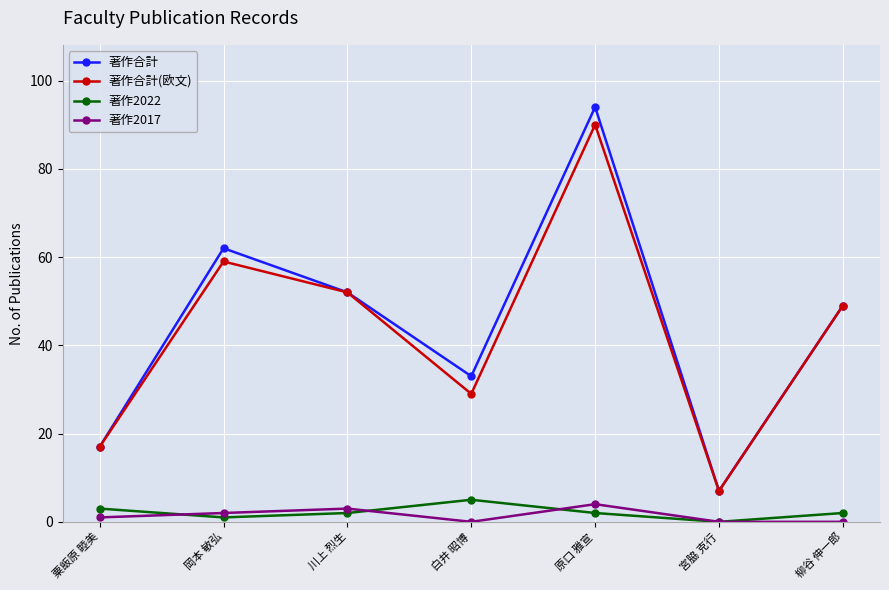

True or false: 著作2022 and 著作合計 intersect in this chart.

False